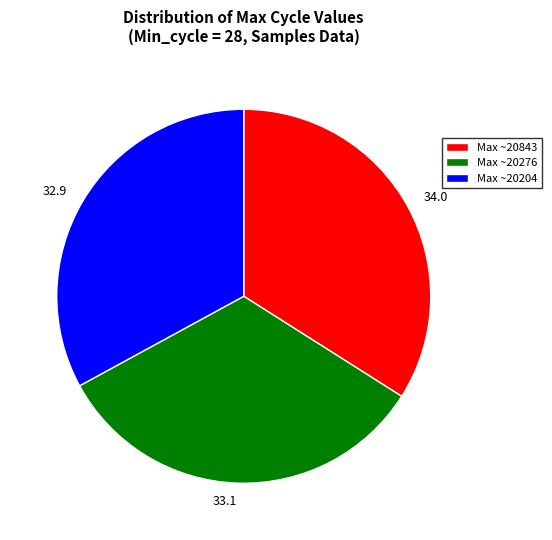

Is there a majority slice in this chart?

No